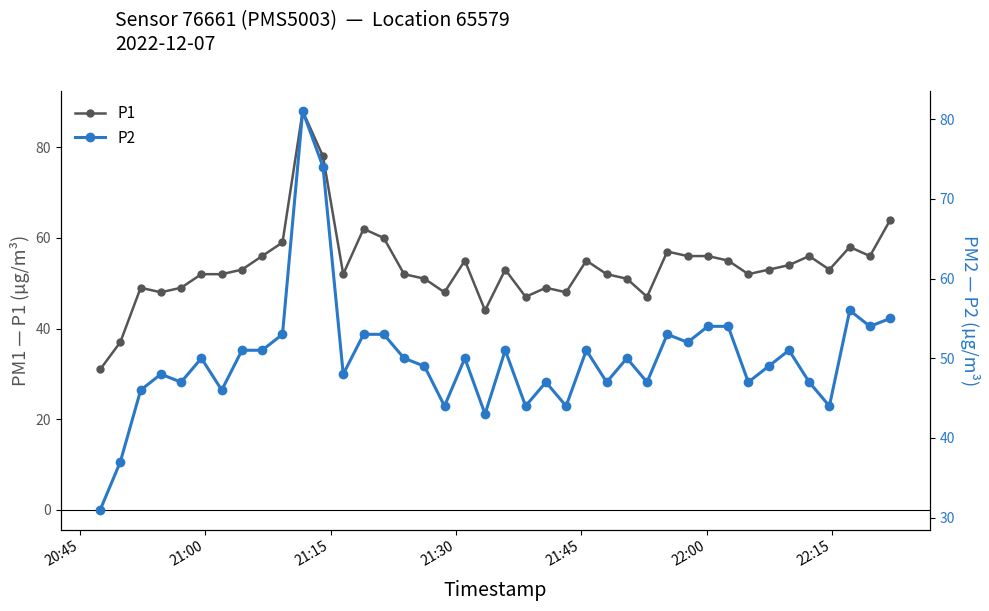

What is the minimum value for P1?

31